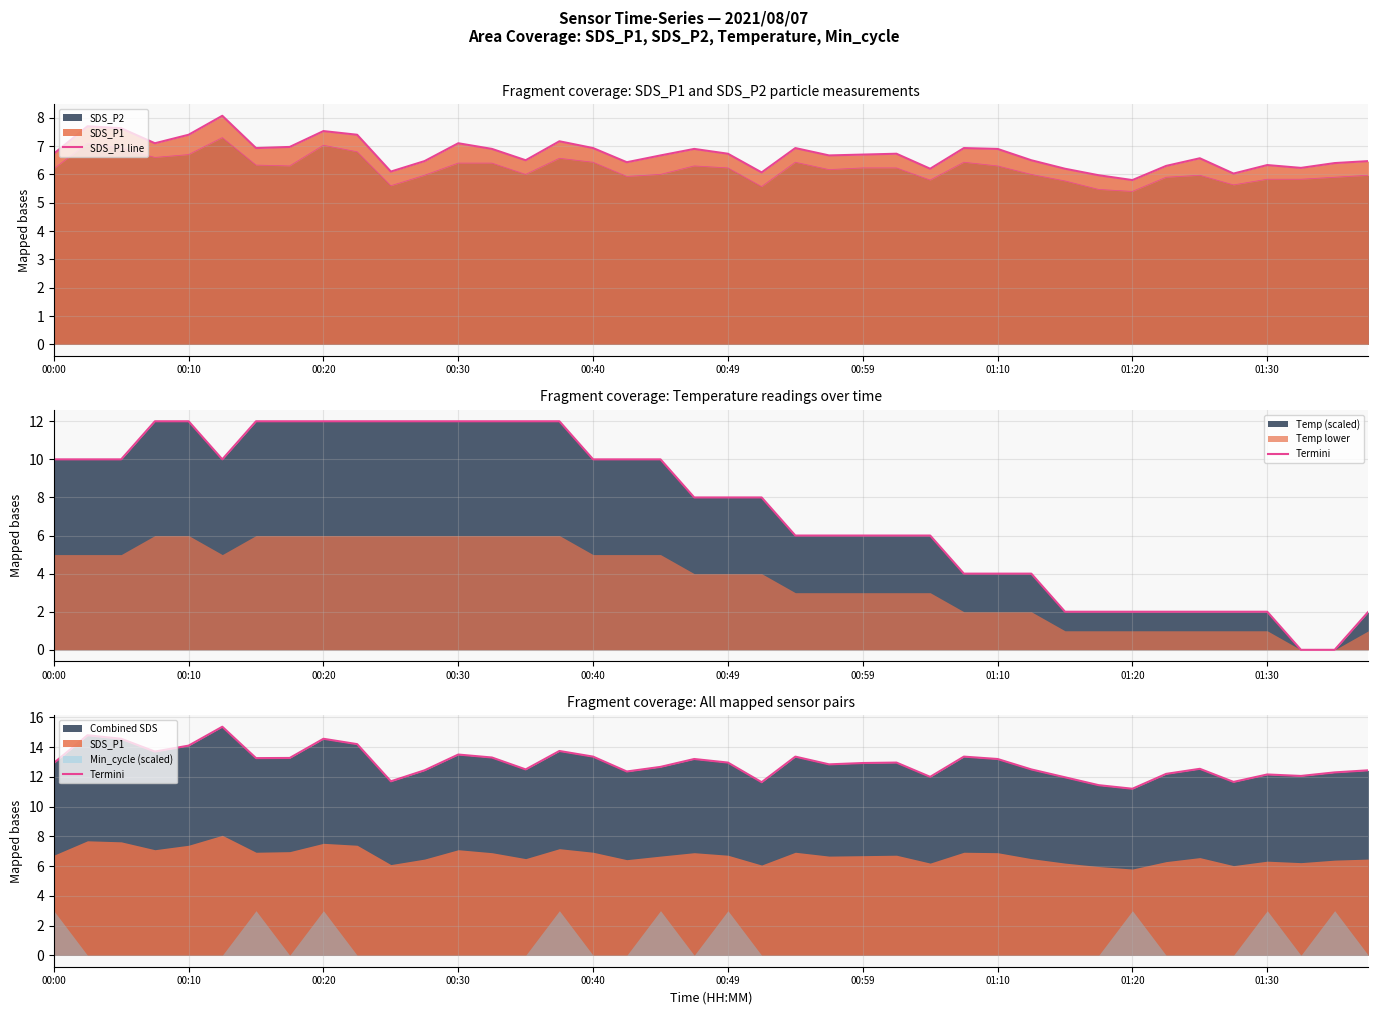

What is the maximum value for Termini?

15.4